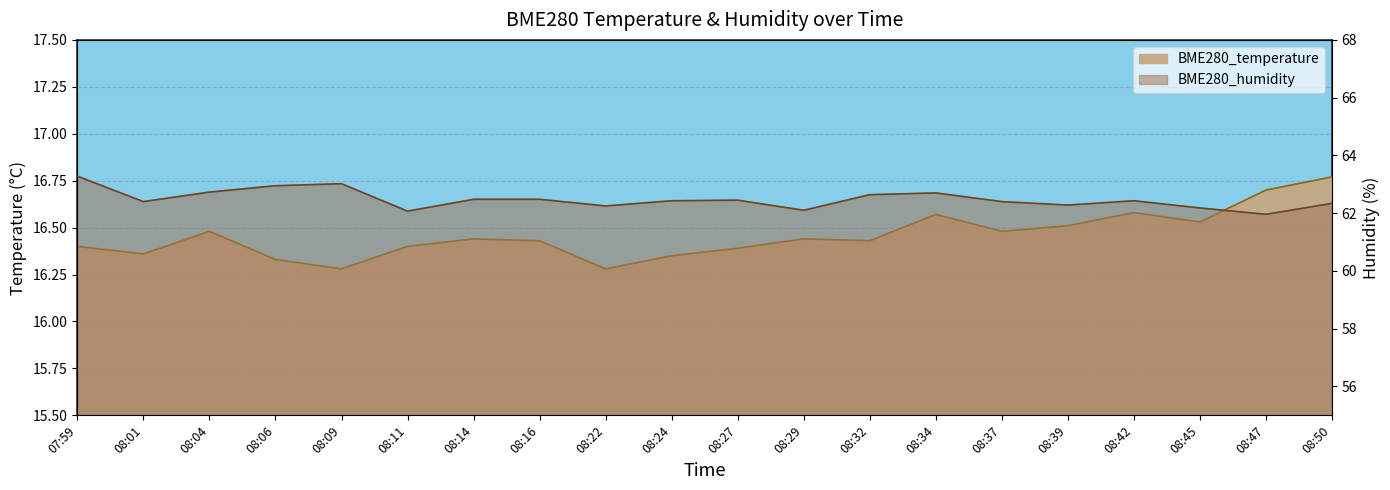

Which series has the largest range (max minus min)?

BME280_humidity